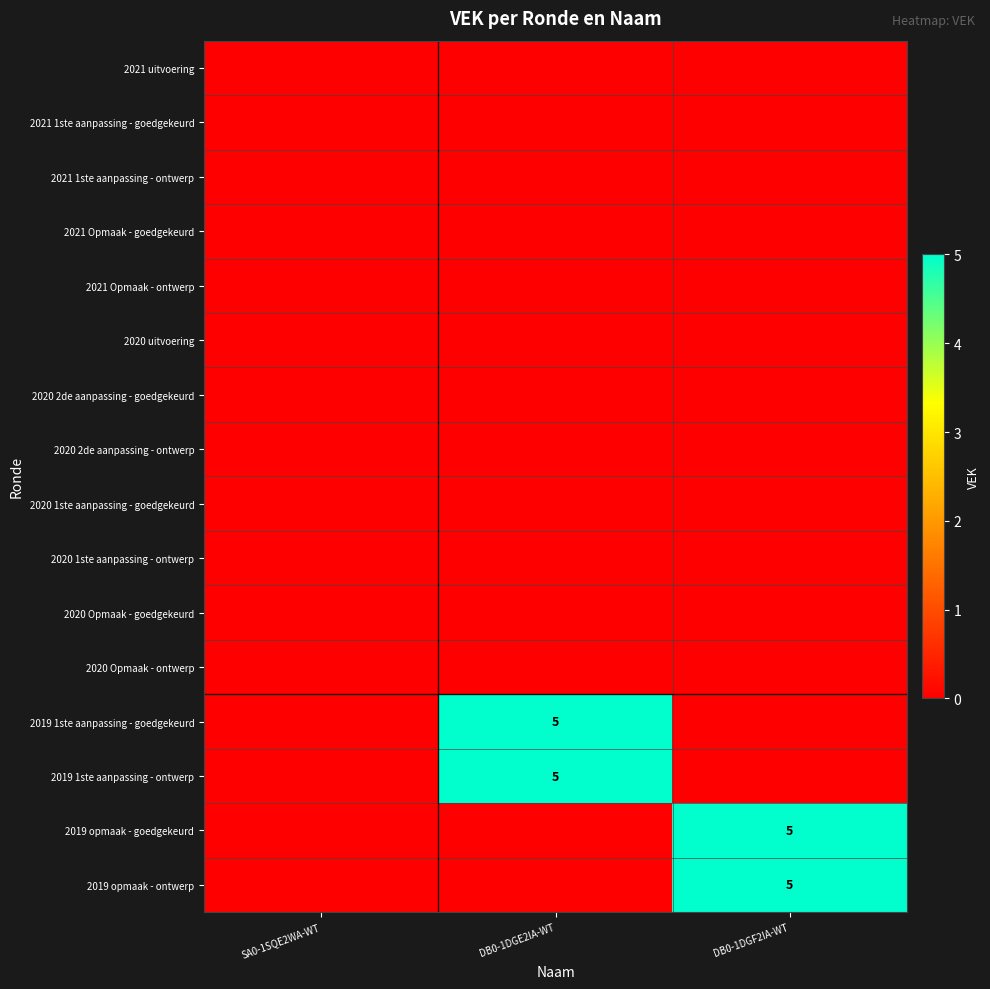

How many data points in 2019 opmaak - ontwerp are above 0?

1